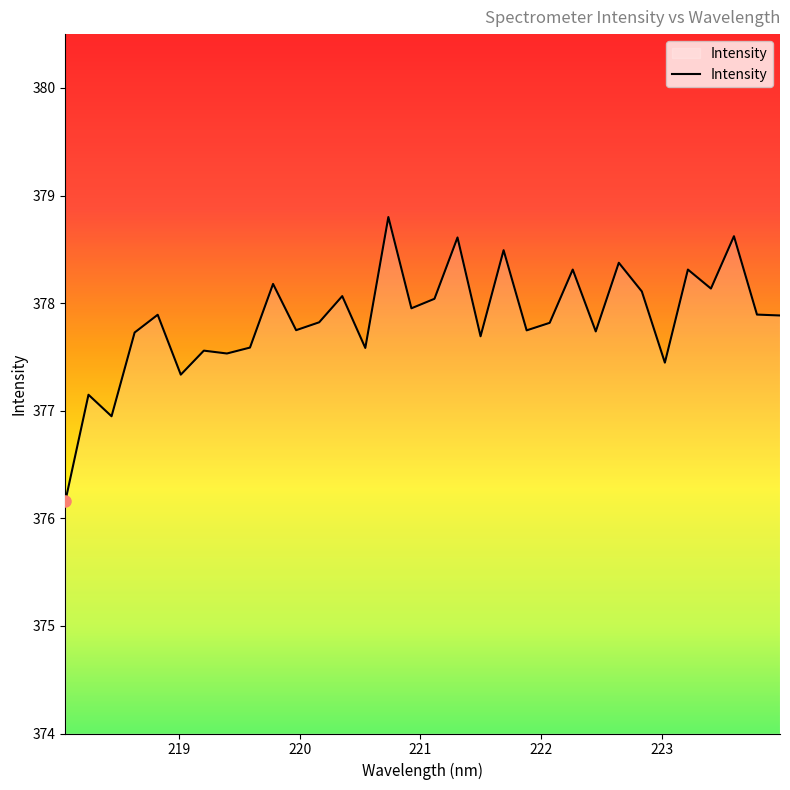

What is the minimum value shown in the chart?

376.2